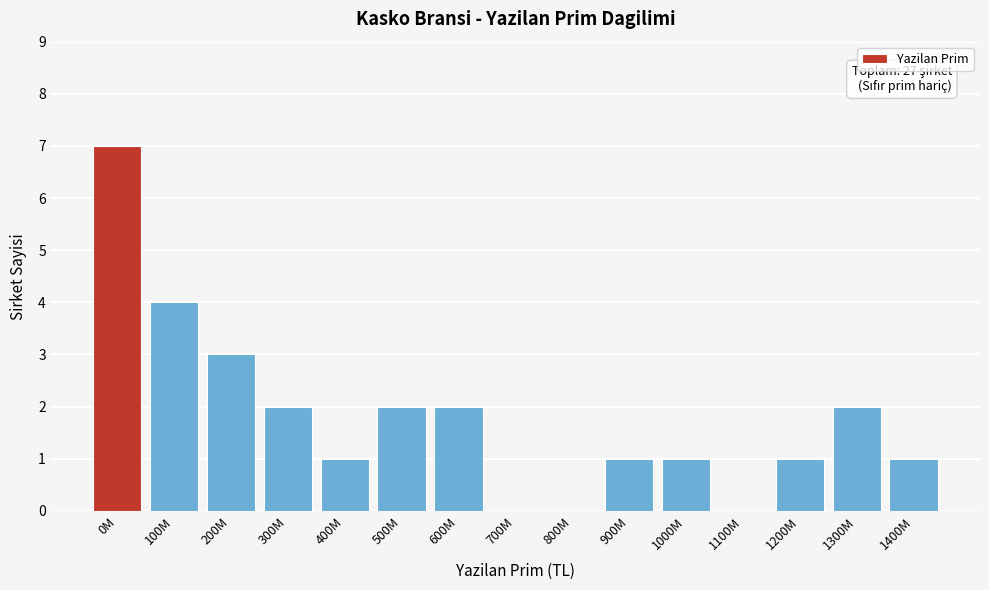

Reading left to right, transcribe all the data shown in this chart.

0M=7	100M=4	200M=3	300M=2	400M=1	500M=2	600M=2	700M=0	800M=0	900M=1	1000M=1	1100M=0	1200M=1	1300M=2	1400M=1